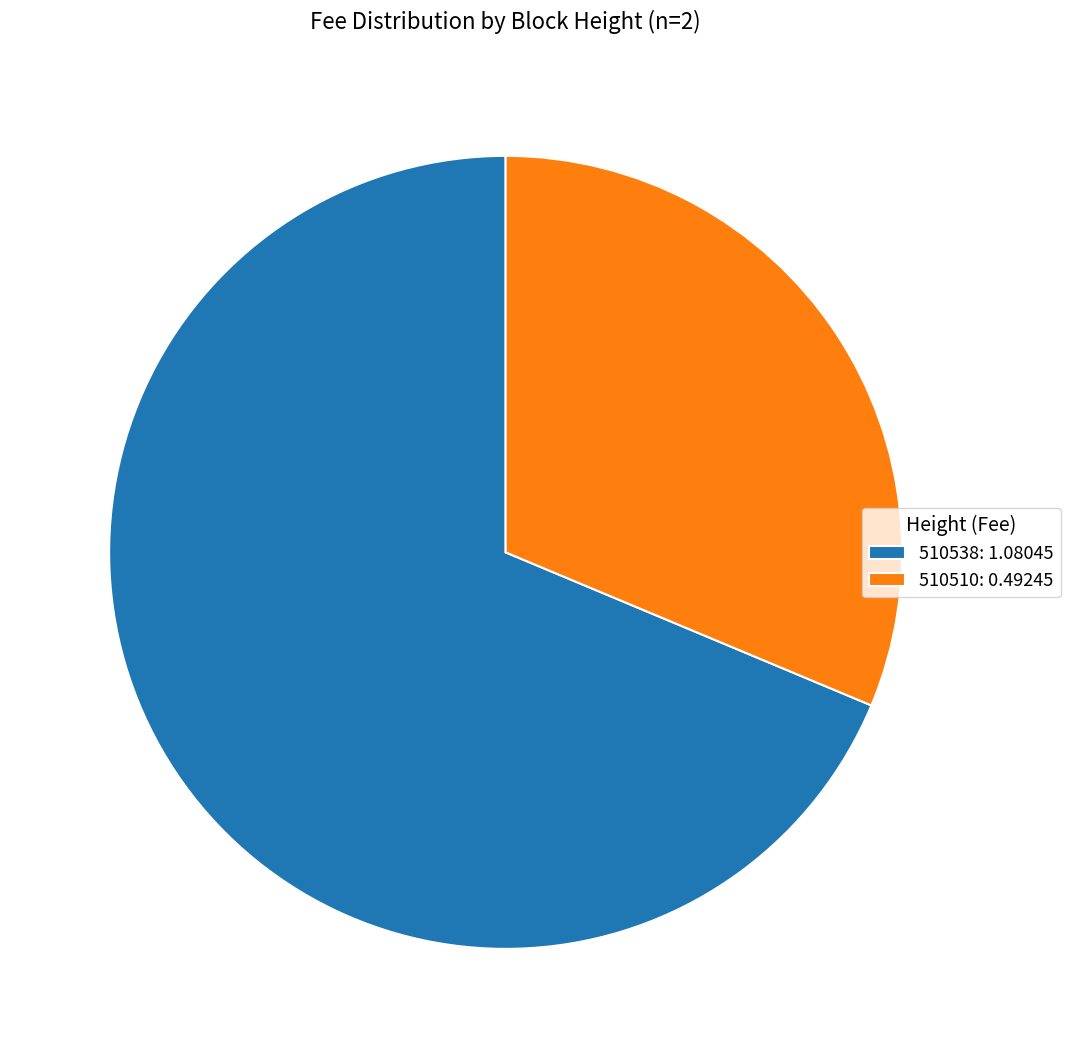

Which category has the smallest portion of the pie?

510510